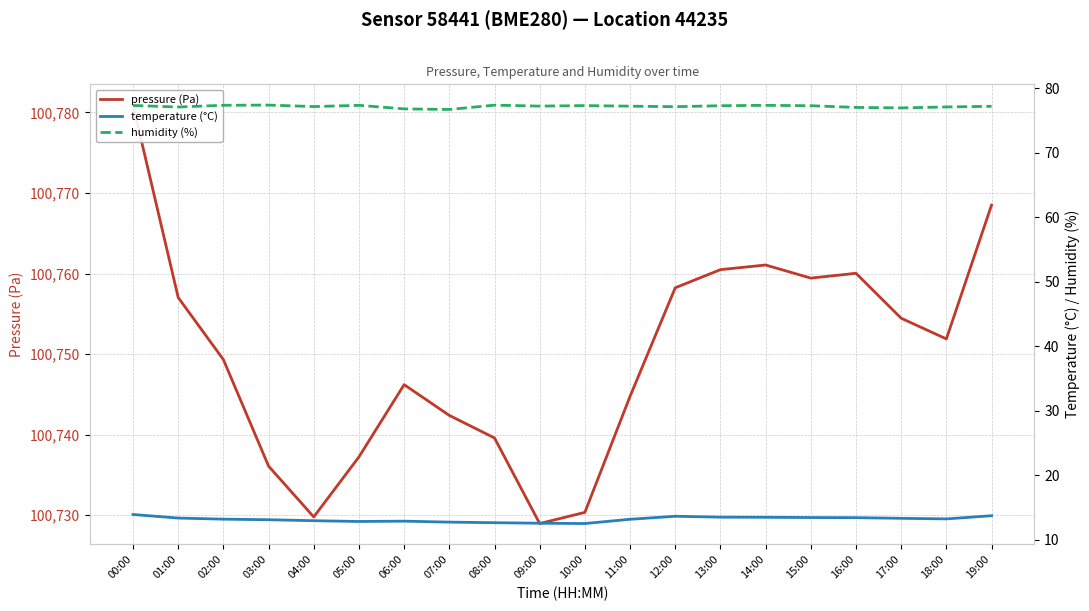

How many interior local peaks does the temperature (°C) series have?

2